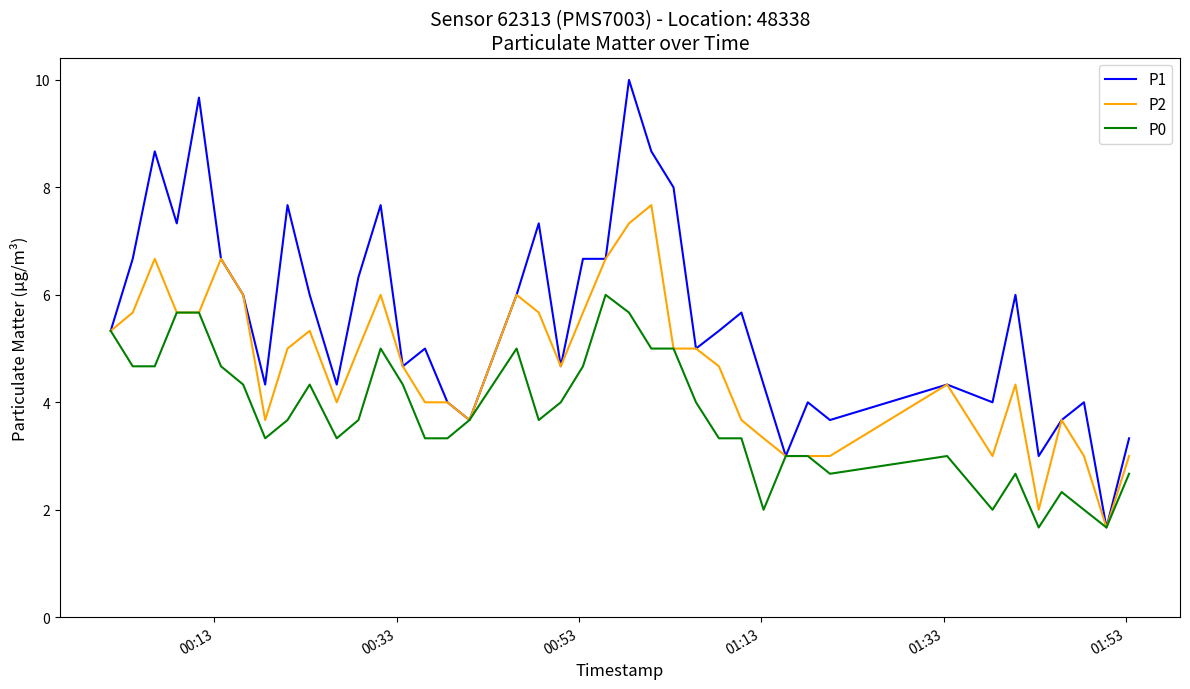

Which series has the largest total across all categories?

P1